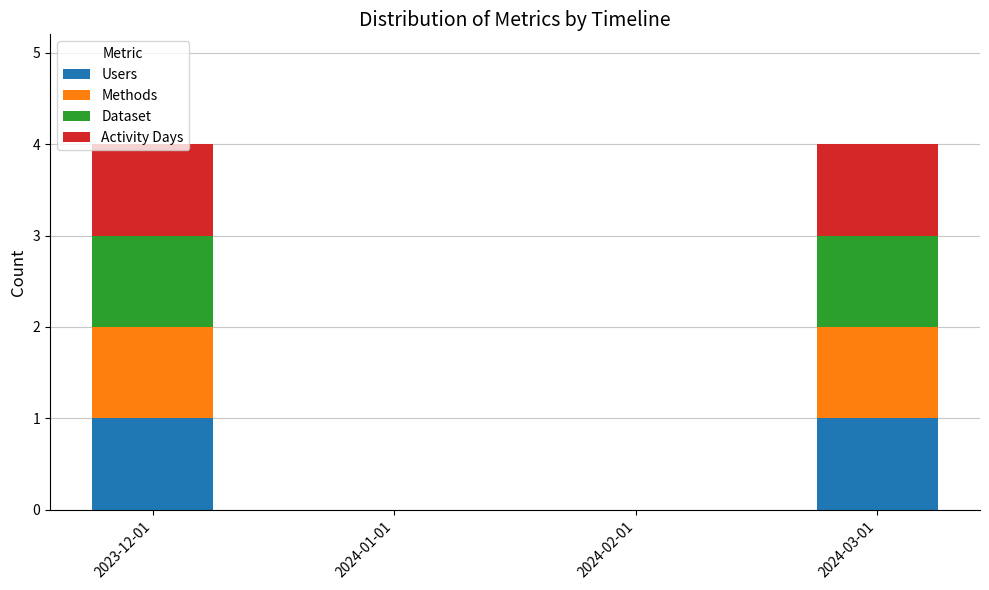

The value of Users at 2024-03-01 is 0. True or false?

False